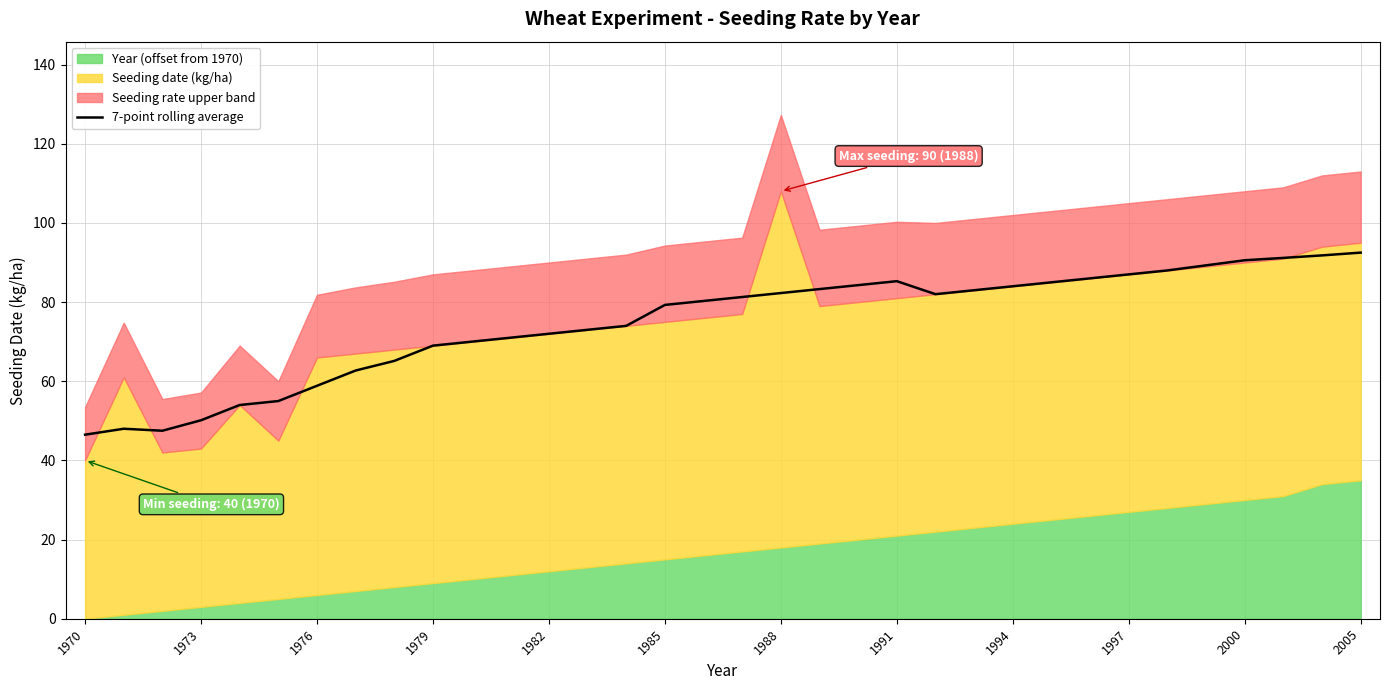

What is the highest value of the 7-point rolling average series?

92.5